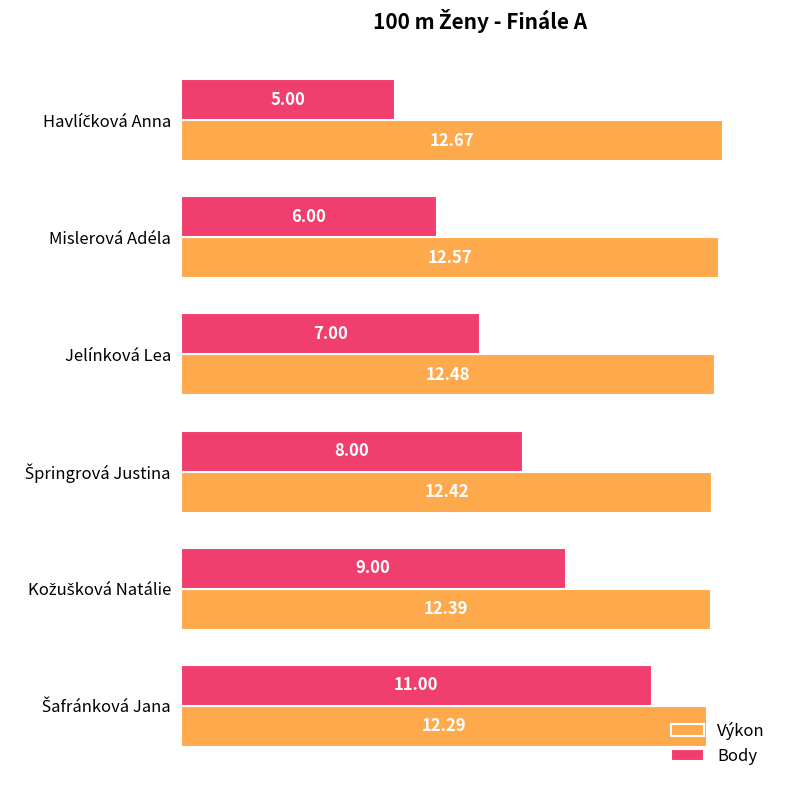

What is the sum of all Výkon values?

74.8